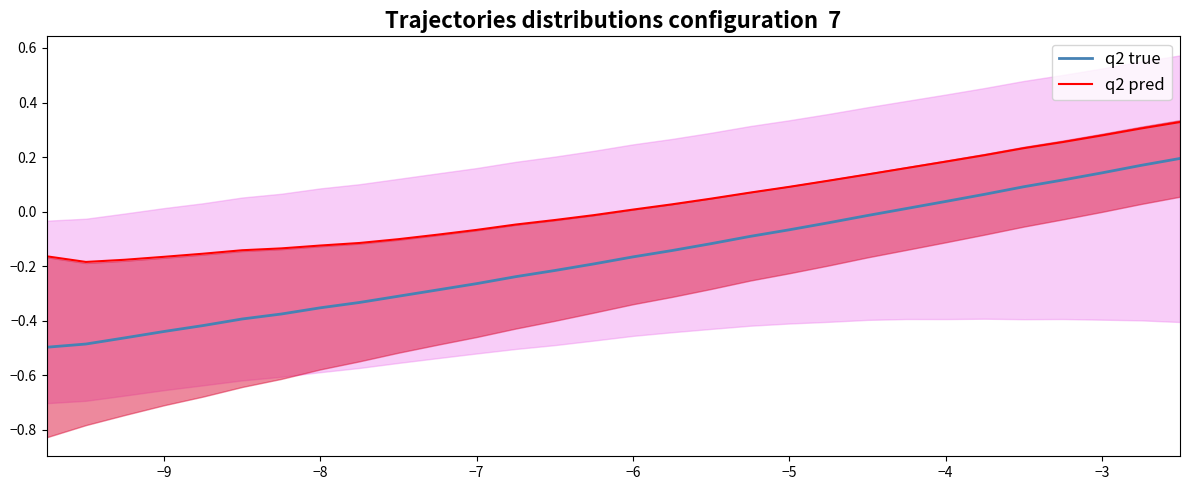

True or false: q2 true and q2 pred intersect in this chart.

False